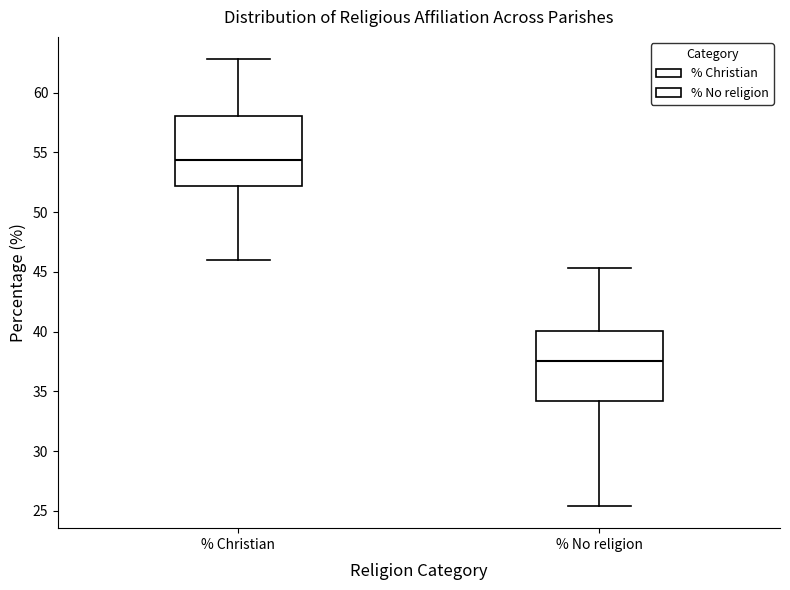

Where does the lower whisker of the box for % No religion end on the y-axis? The values are not printed on the chart, so give them approximately, as read against the axis.

25.5